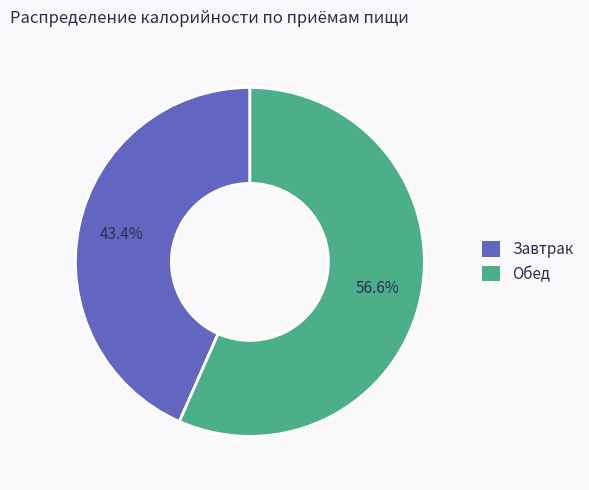

To the nearest percent, what is the difference between the largest and smallest slice percentages?

13%